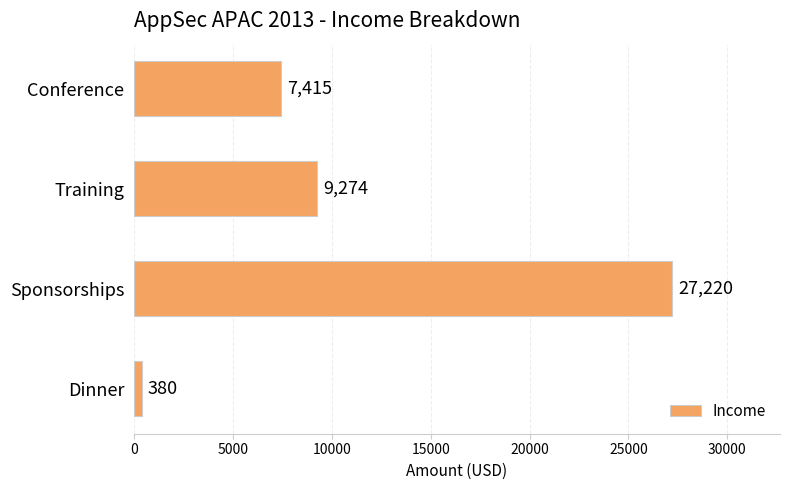

What is the sum of the values at Conference and Training?

16689